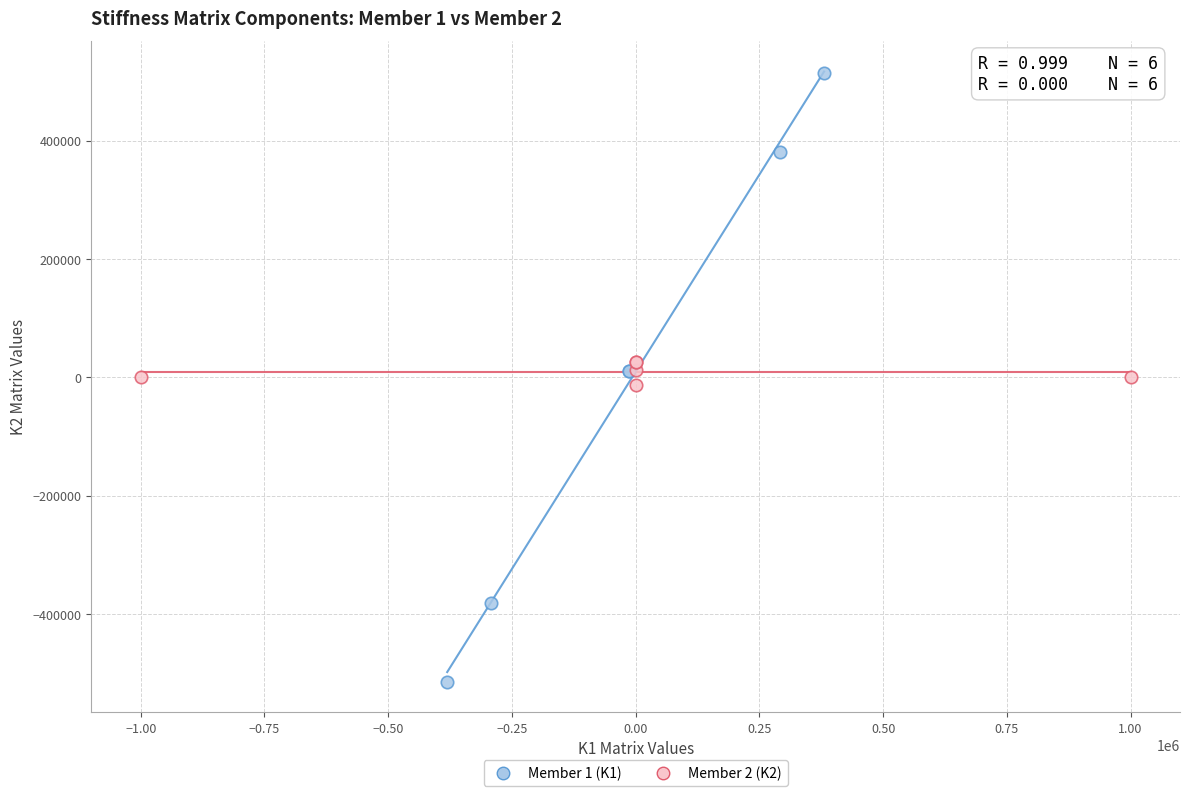

What are all the series names shown in the legend?

Member 1 (K1), Member 2 (K2)